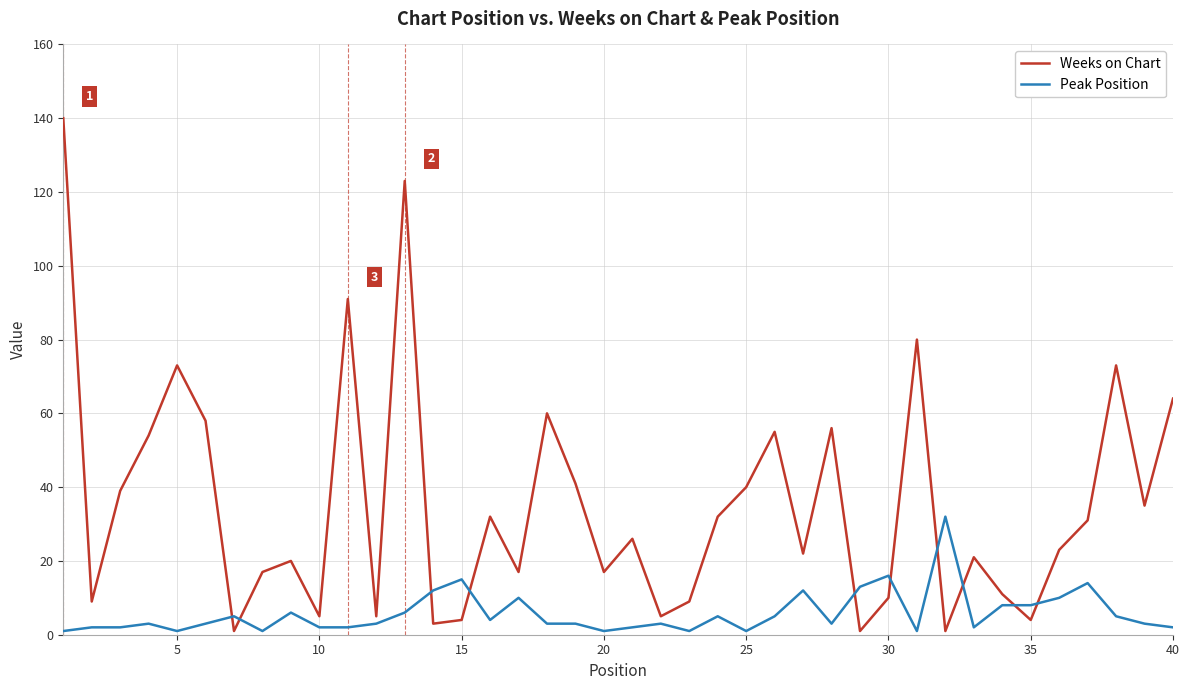

Rank the series by their maximum value, from lowest to highest.

Peak Position, Weeks on Chart